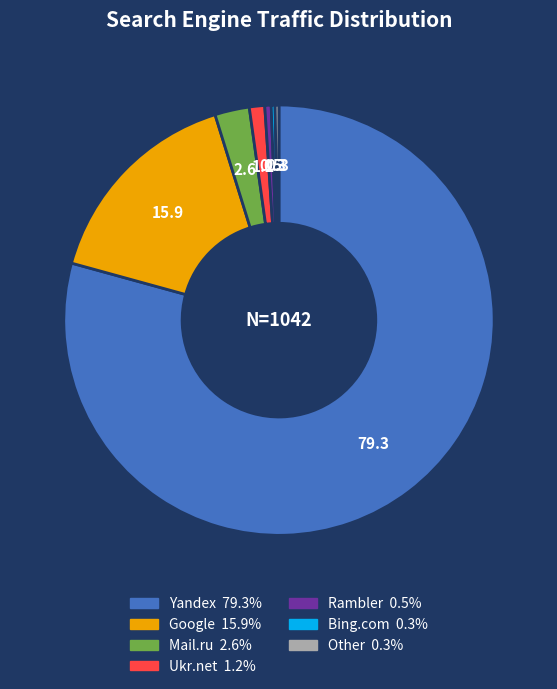

How many slices are in this pie chart?

7